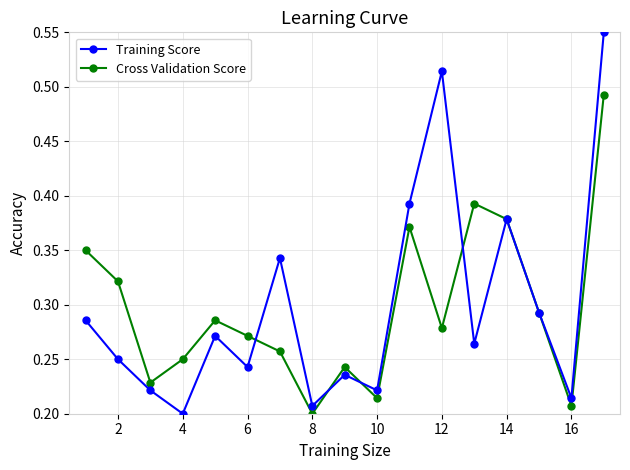

Which series has the largest range (max minus min)?

Training Score